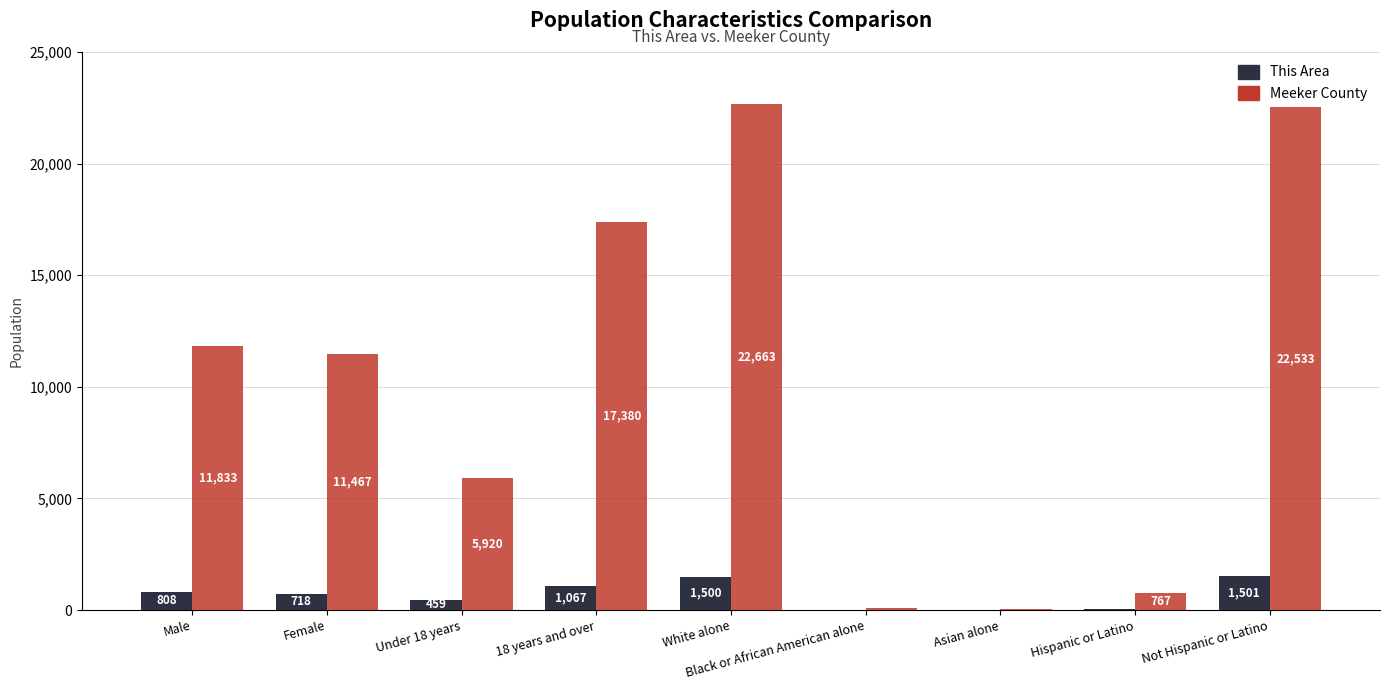

Which series changed the most between Female and Under 18 years?

Meeker County